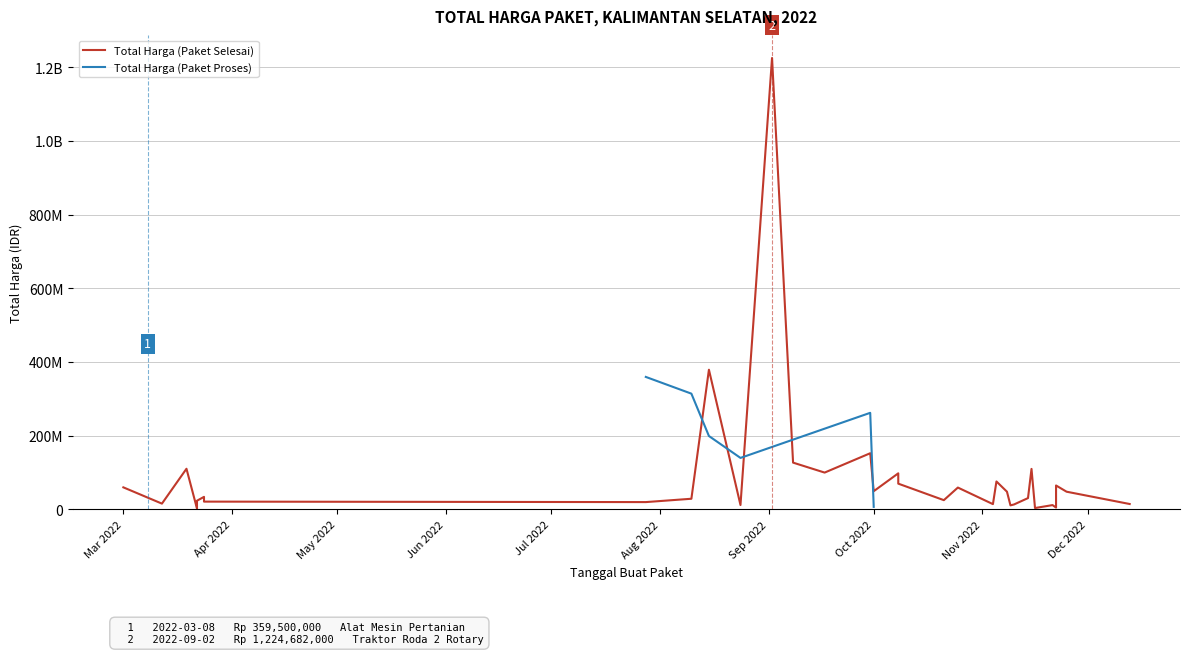

Which has a higher value, 2022-11-10 or 2022-11-08?

2022-11-08